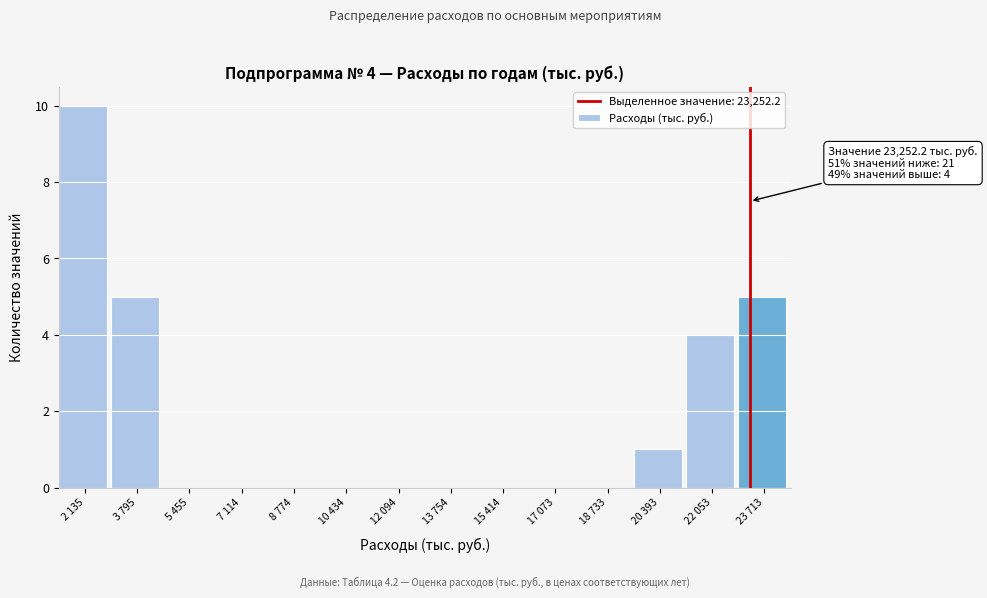

Reading left to right, list all the values displayed in this chart.

2 135=10	3 795=5	5 455=0	7 114=0	8 774=0	10 434=0	12 094=0	13 754=0	15 414=0	17 073=0	18 733=0	20 393=1	22 053=4	23 713=5